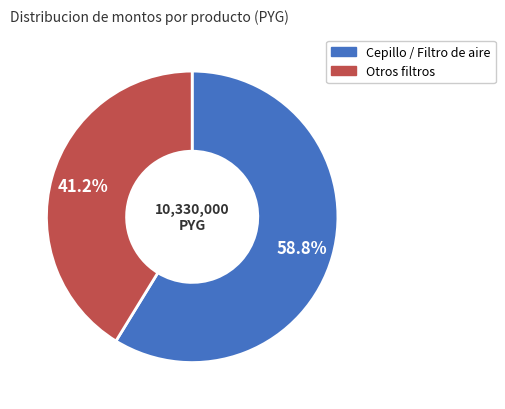

Is there any slice that represents more than half of the pie?

Yes